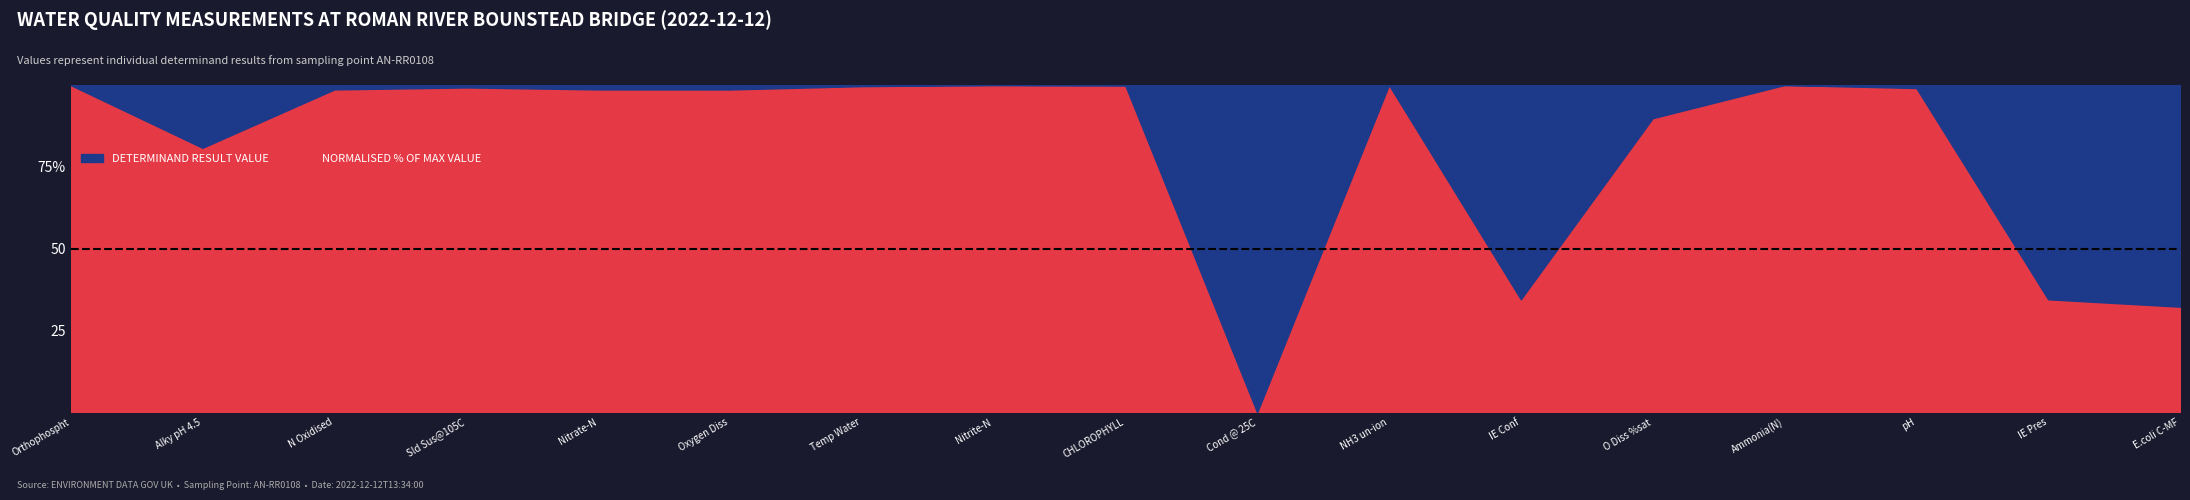

What is the difference between the values at IE Conf and N Oxidised?

568.0